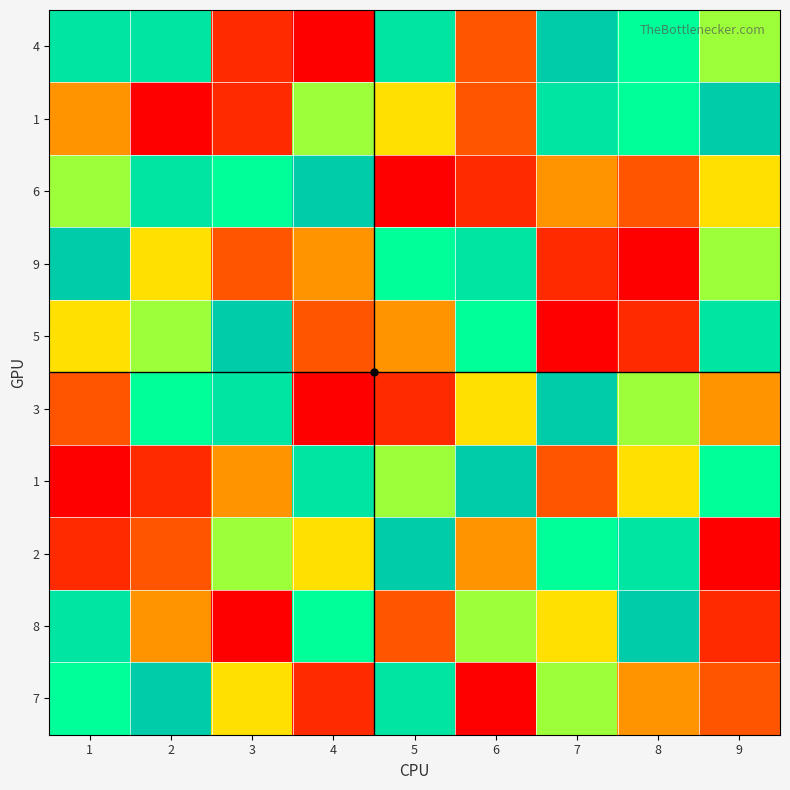

How many categories are shown in the chart?

9